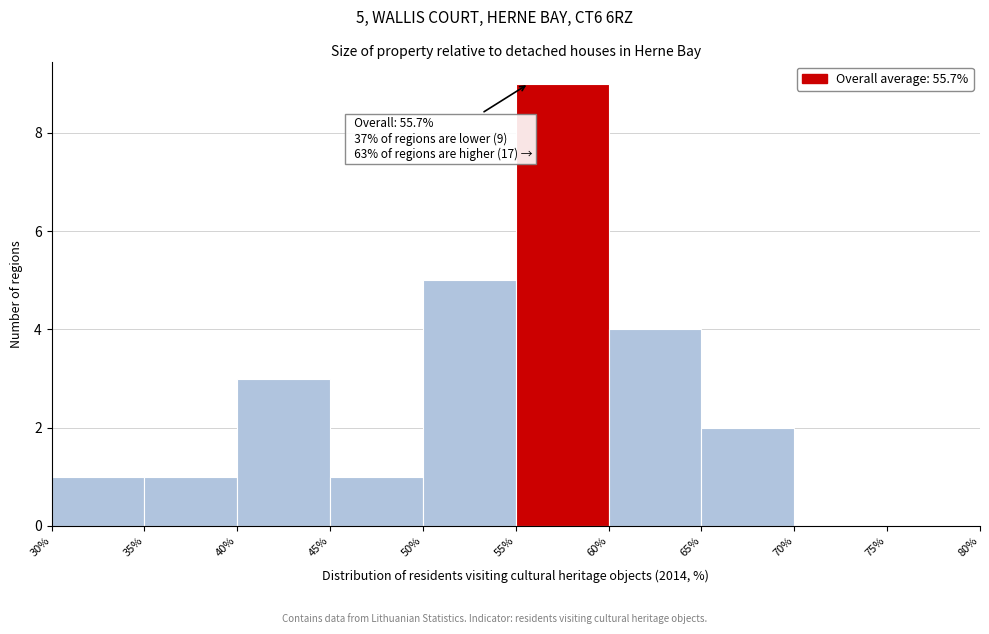

Over which range of the x-axis is the bar tallest?

55% to 60%